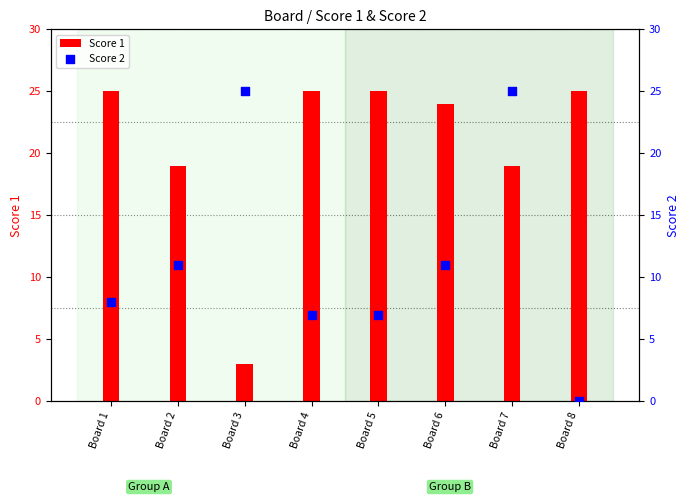

Which series has the largest total across all categories?

Score 1